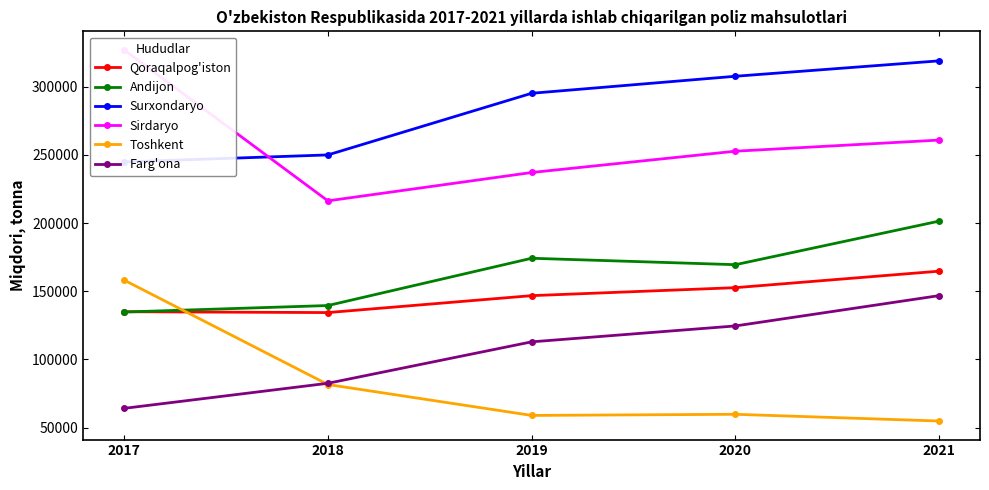

True or false: Qoraqalpog'iston has a value of 146776 at 2019.

True